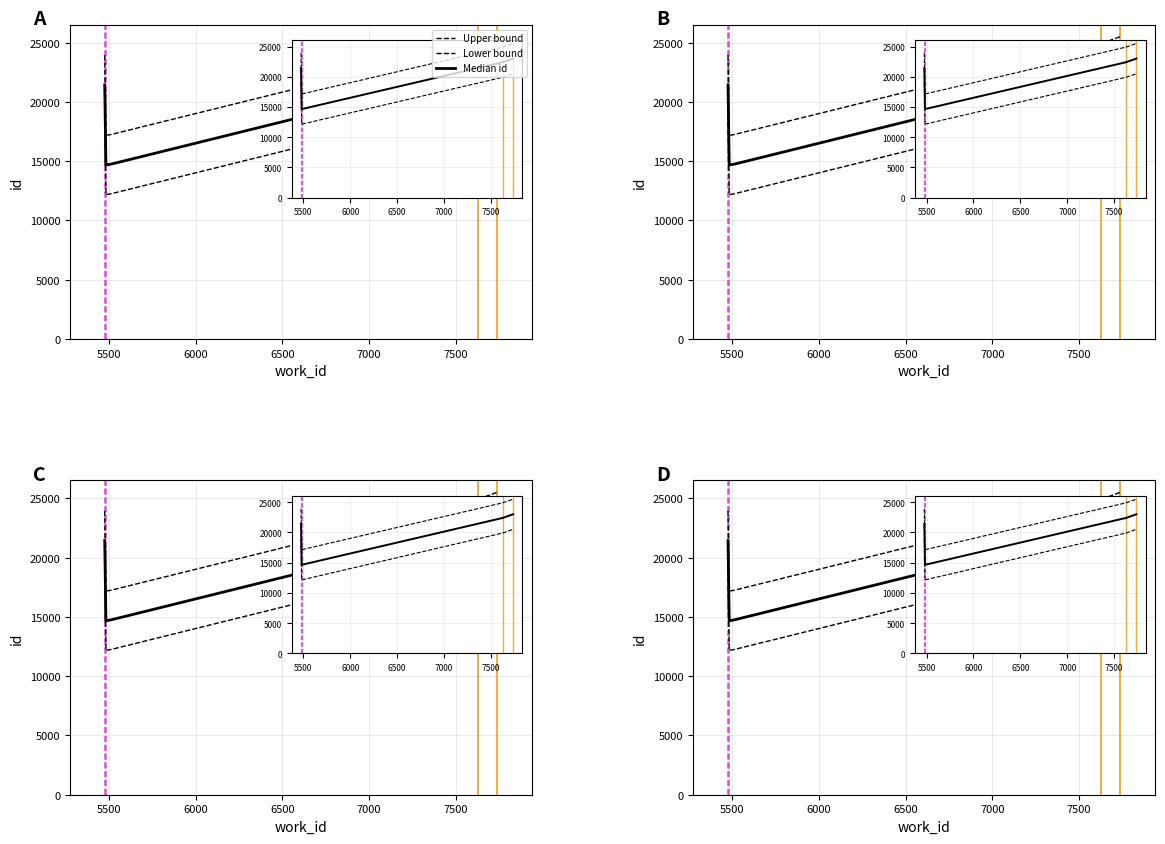

Between 7 and 9, which series saw the biggest shift?

Upper bound